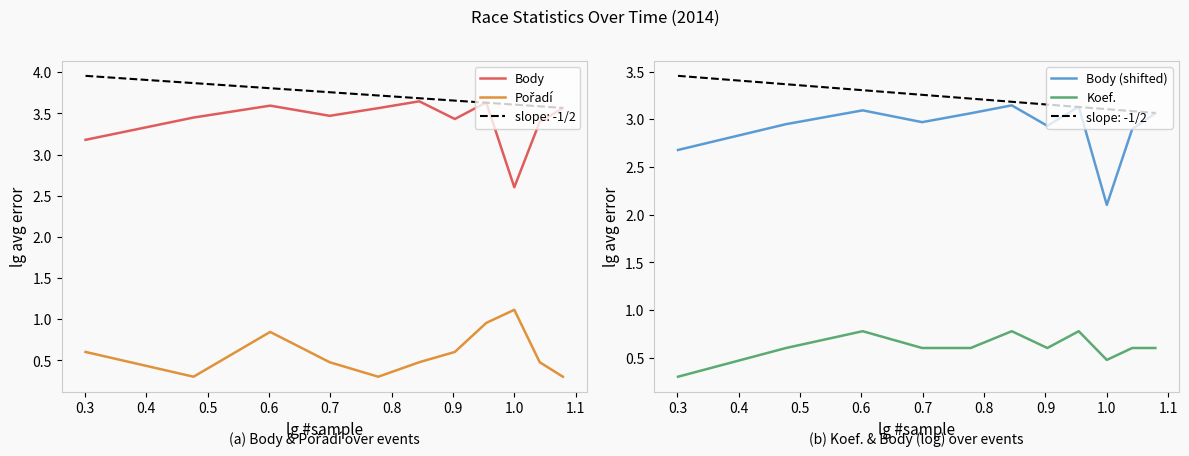

Reading right to left, what are all the values shown in this chart?

Body: 3.6	3.4	2.6	3.6	3.4	3.6	3.6	3.5	3.6	3.4	3.2
Pořadí: 0.3	0.5	1.1	1.0	0.6	0.5	0.3	0.5	0.8	0.3	0.6
Body (shifted): 3.1	2.9	2.1	3.1	2.9	3.1	3.1	3.0	3.1	2.9	2.7
Koef.: 0.6	0.6	0.5	0.8	0.6	0.8	0.6	0.6	0.8	0.6	0.3